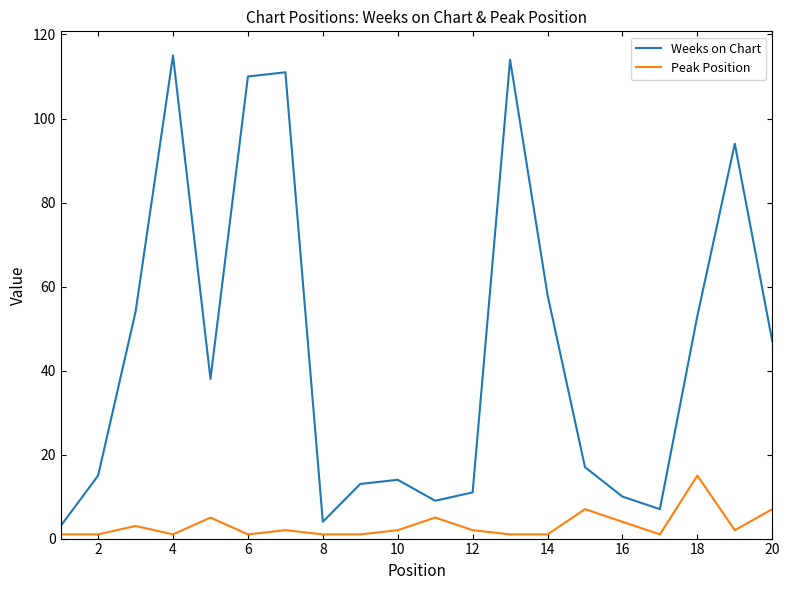

Which series has the largest total across all categories?

Weeks on Chart